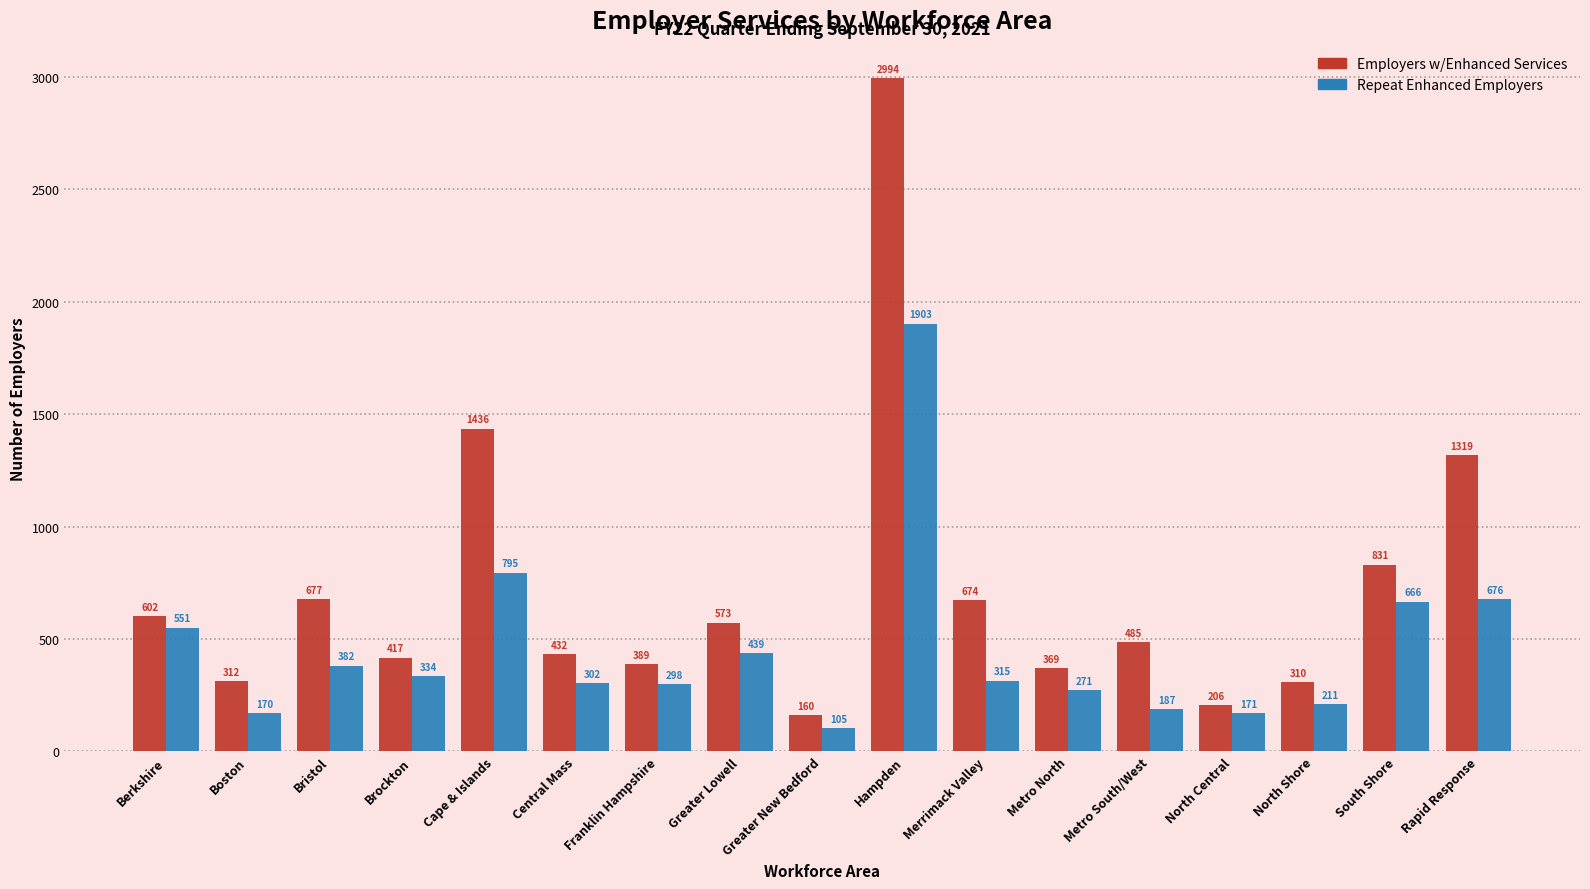

At which category is the sum across all series the highest?

Hampden